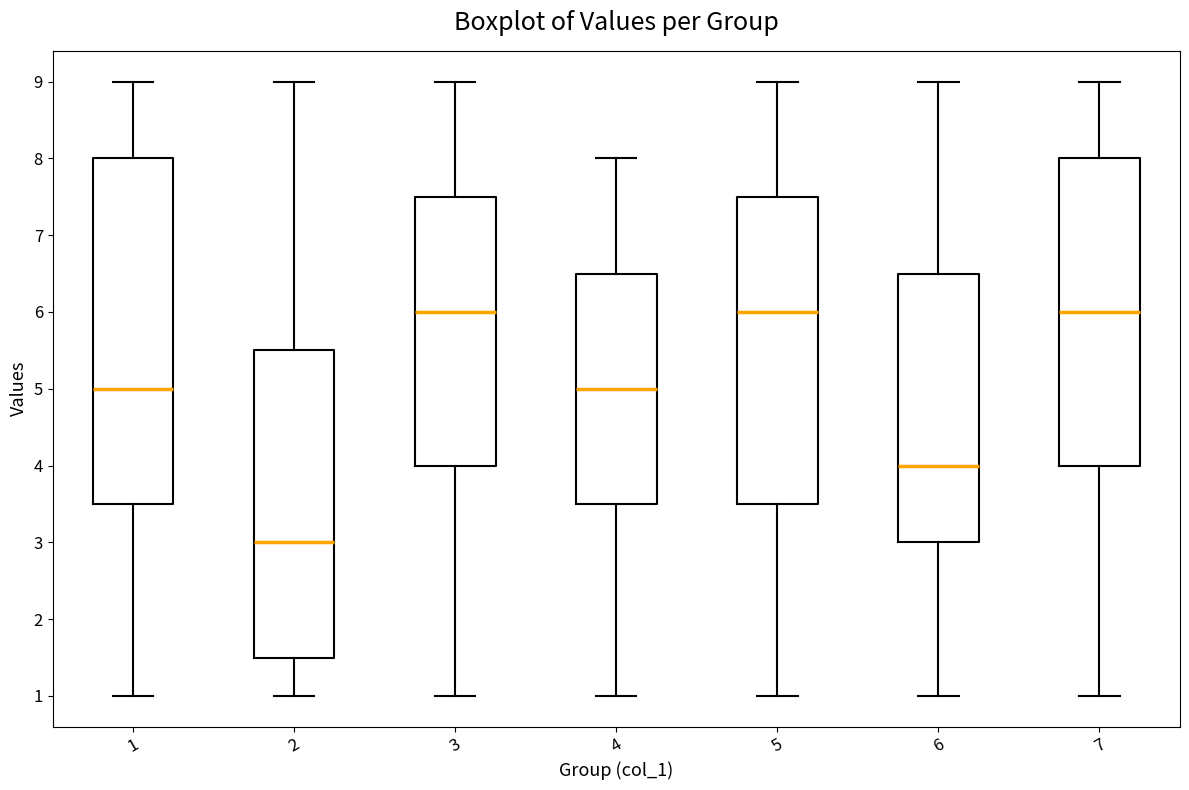

Which box is the tallest, from its lower edge to its upper edge?

1